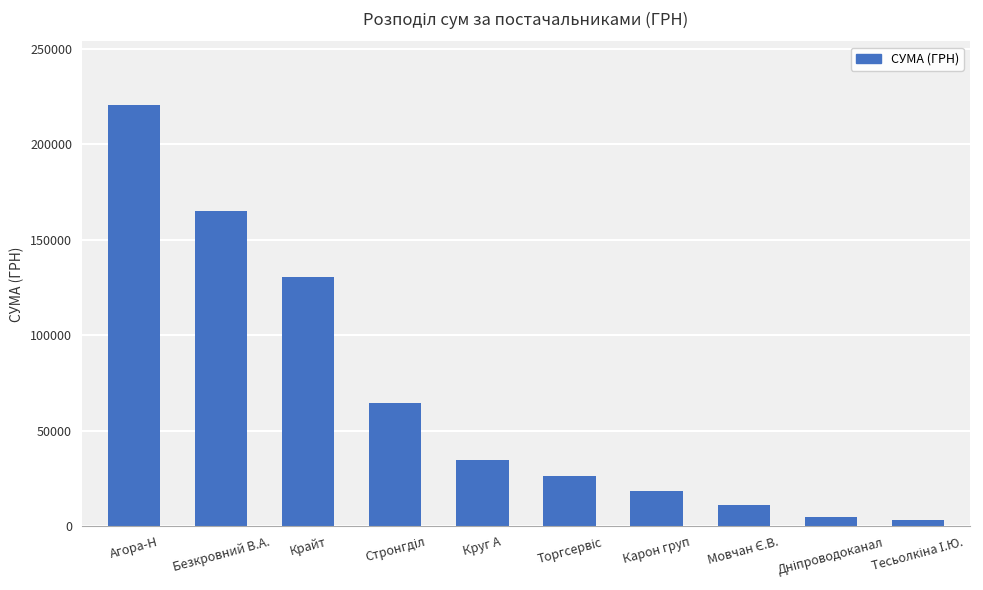

What is the greatest value displayed?

220742.0